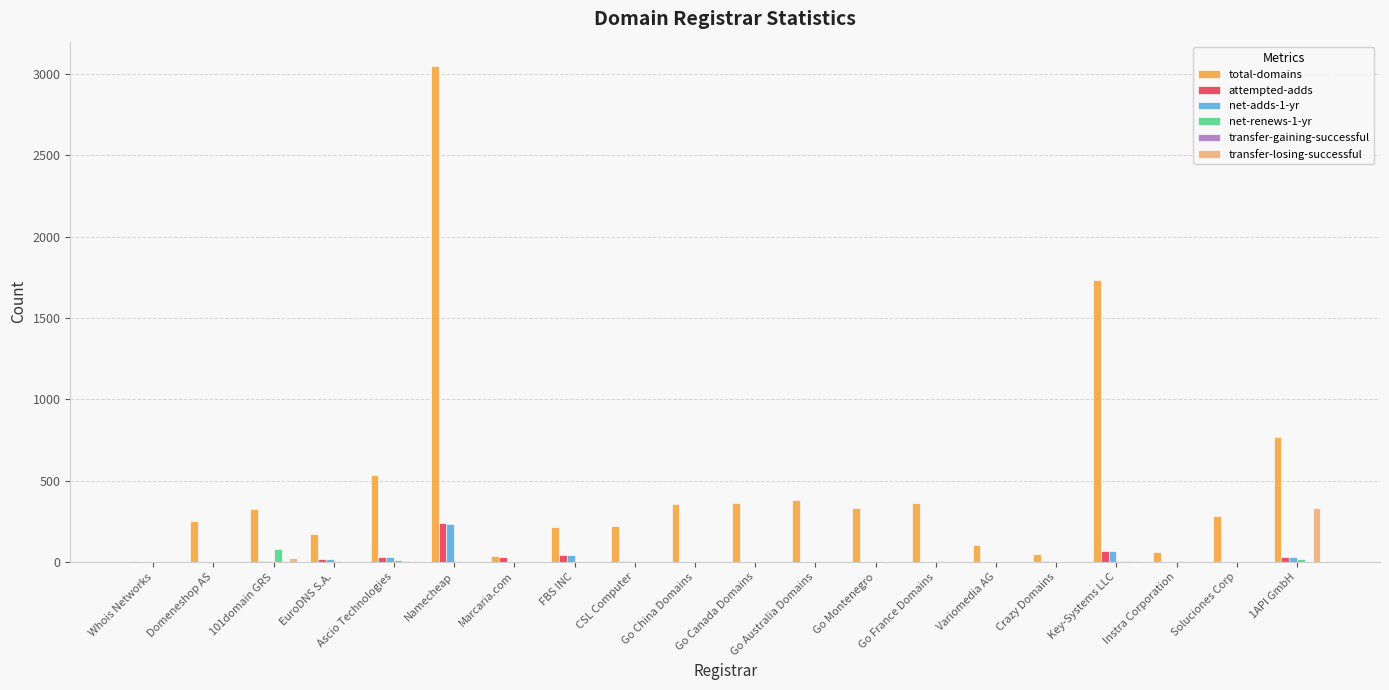

What is the maximum value for net-adds-1-yr?

234